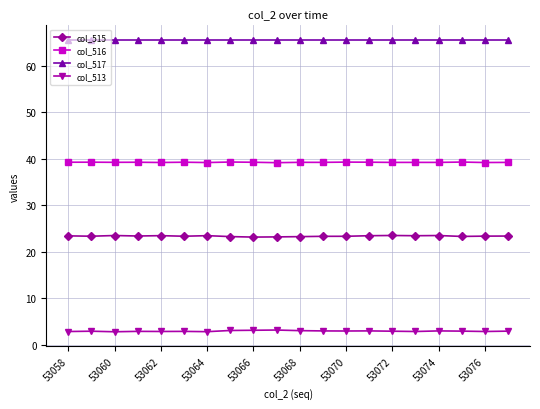

Which series has the largest total across all categories?

col_517